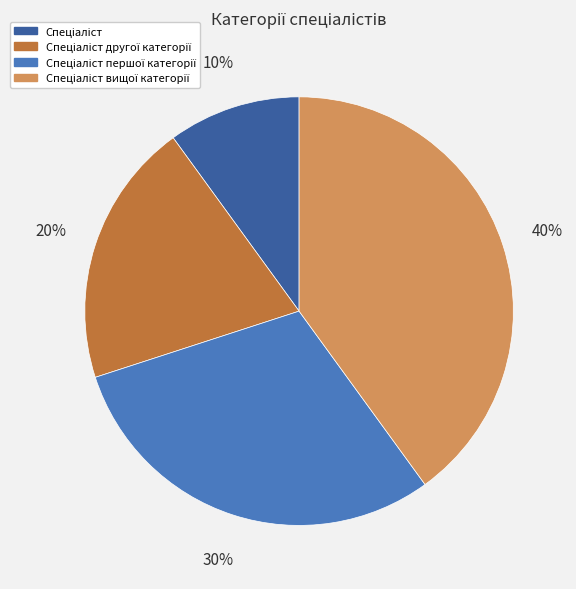

To the nearest percent, what is the average slice percentage?

25%